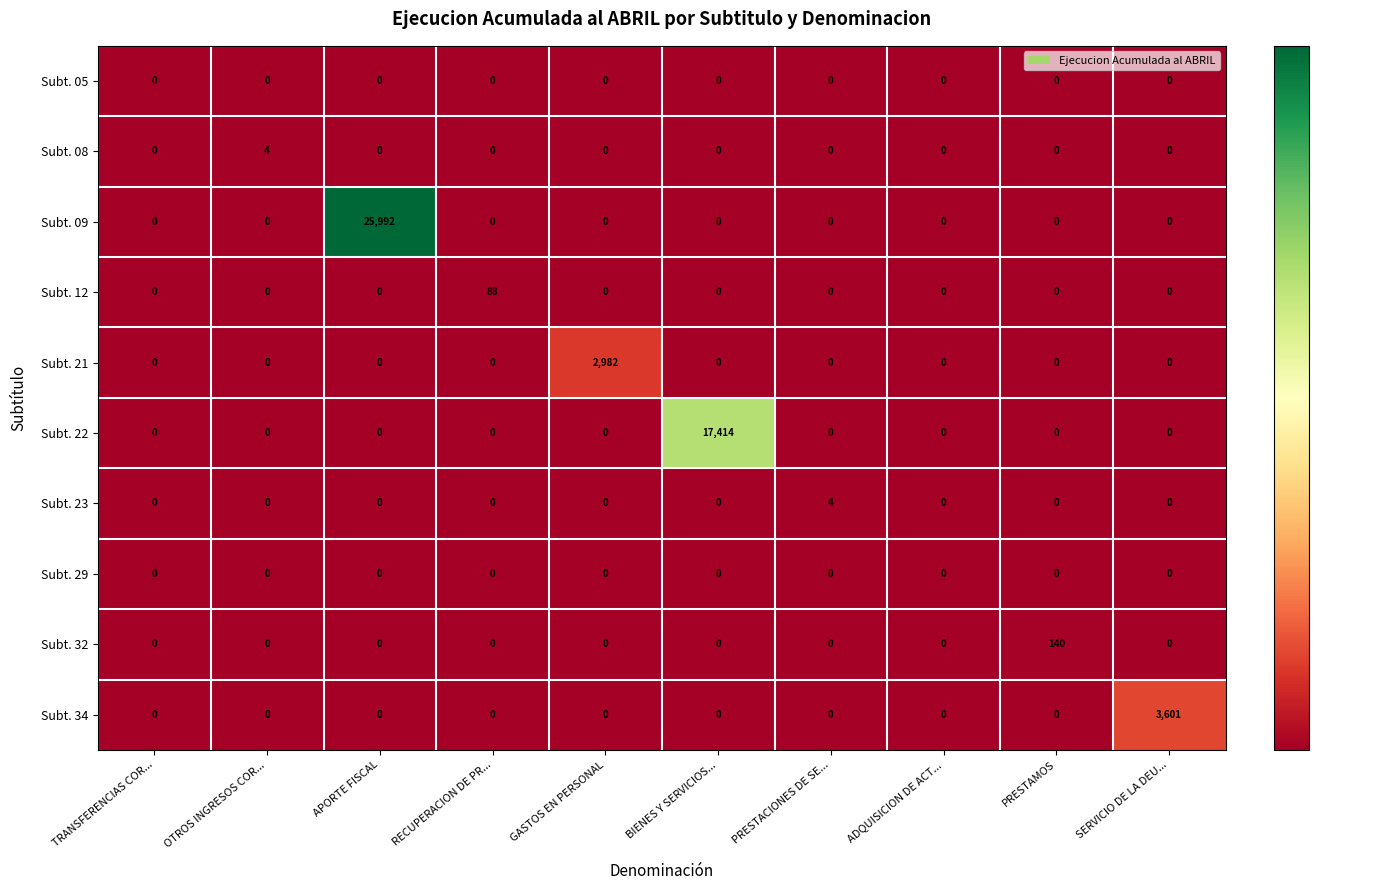

What is the spread (max minus min) of values at PRESTACIONES DE SE...?

4